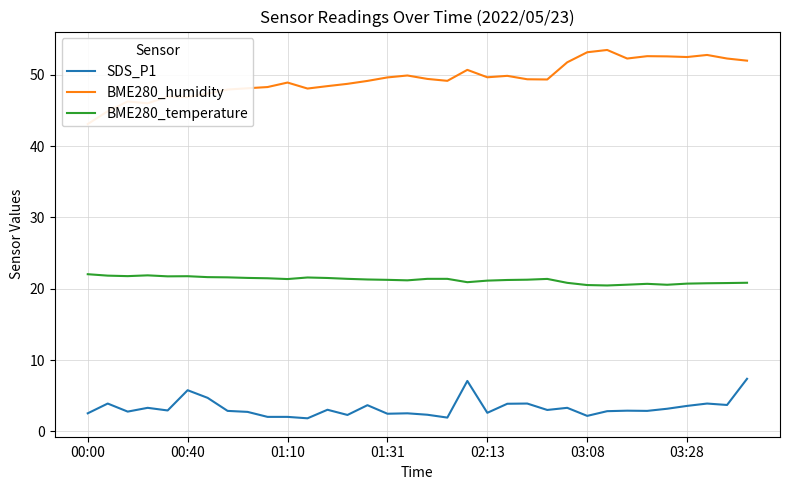

What is the value of the BME280_temperature point at the 16th from the left?

21.2